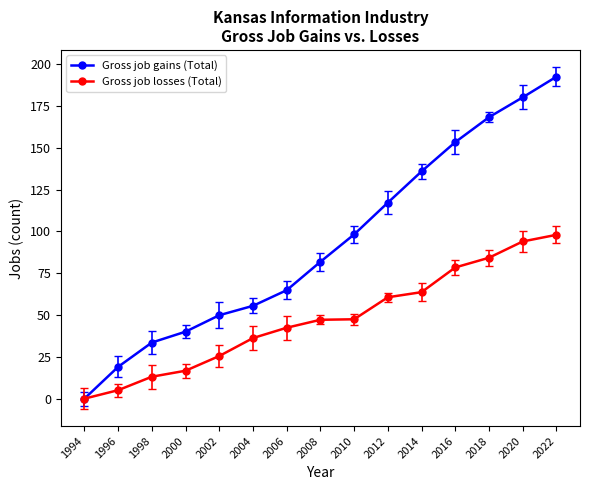

What is the value of the Gross job losses (Total) point at the 2nd from the left?

5.1